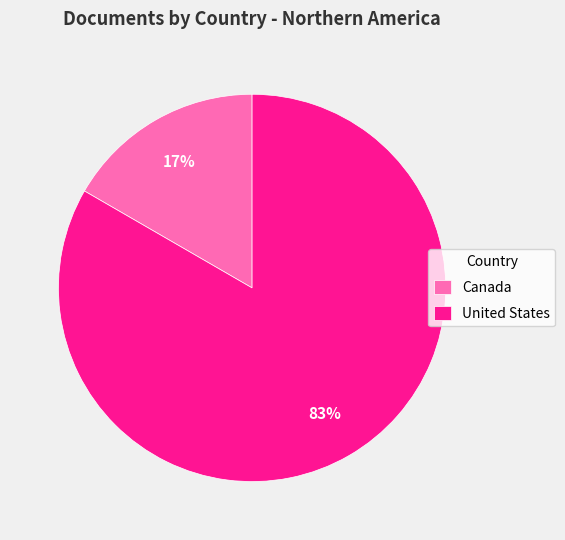

The United States slice represents 83% of the pie. True or false?

True